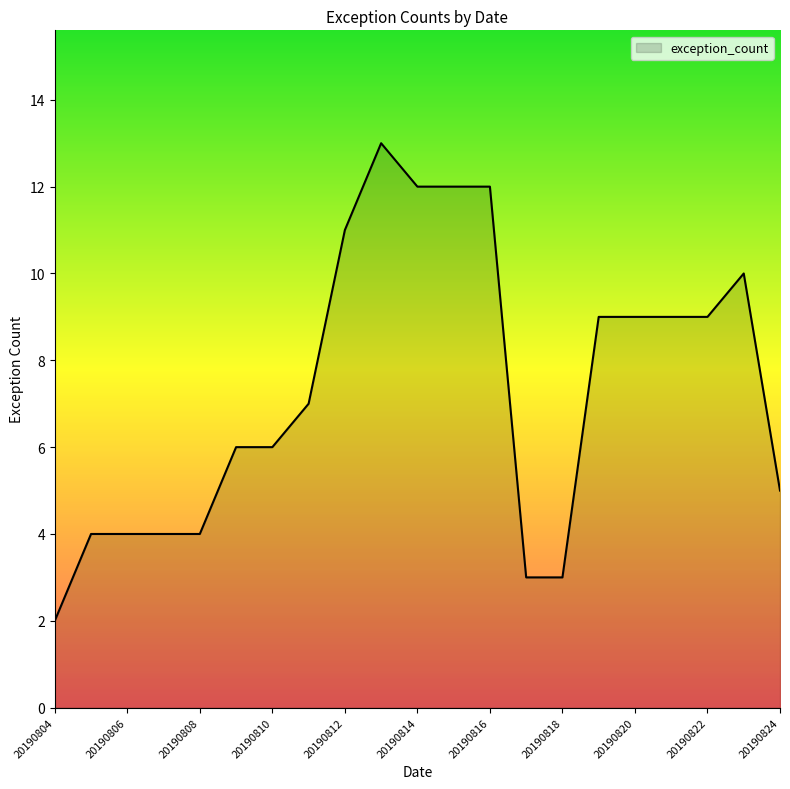

What is the greatest value displayed?

13